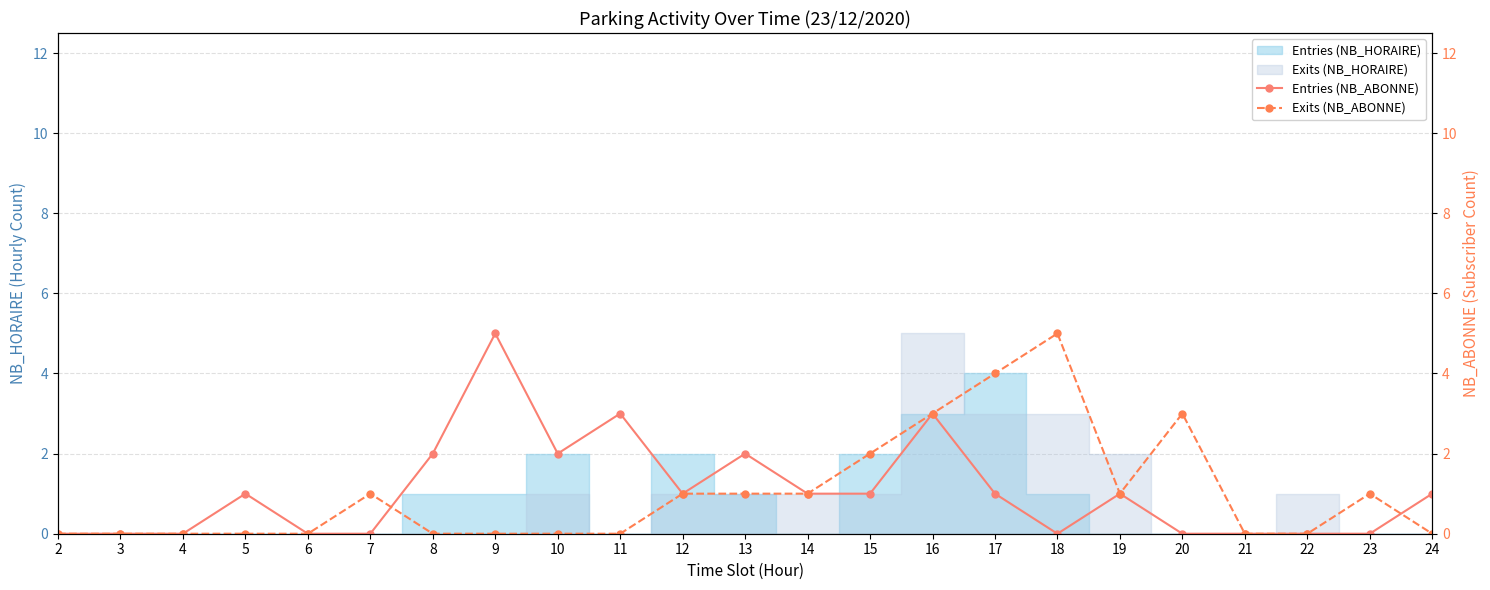

Which series has the widest spread of values?

Entries (NB_ABONNE)